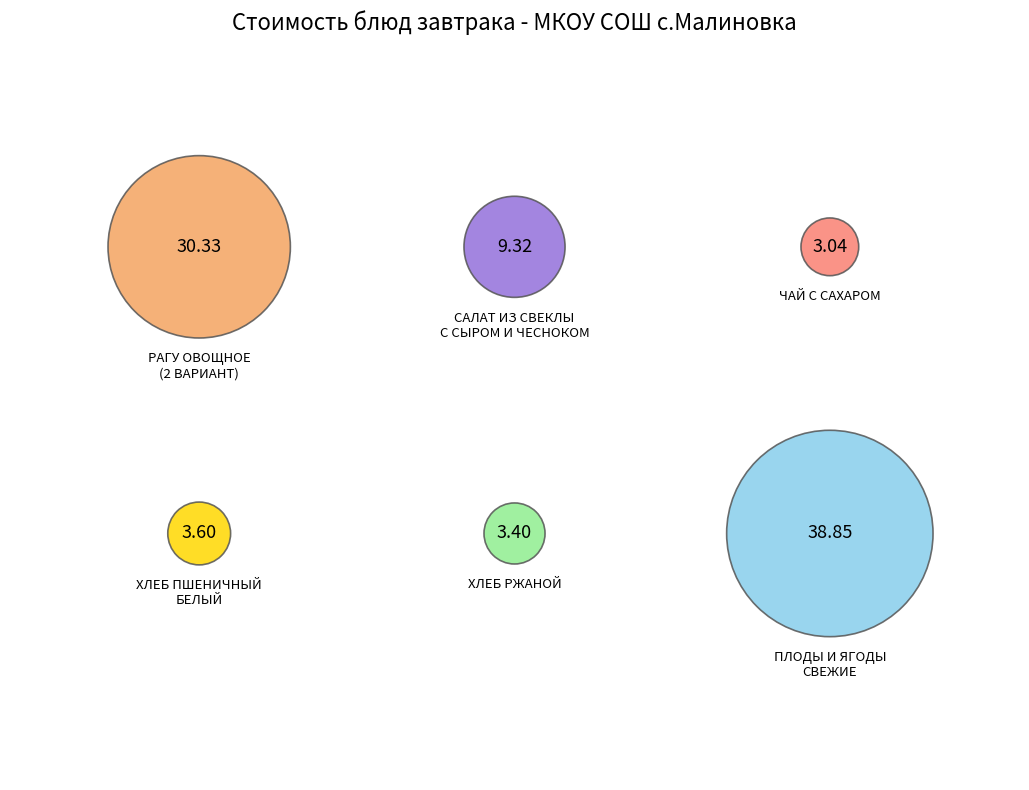

Which category has the smallest portion of the pie?

ЧАЙ С САХАРОМ